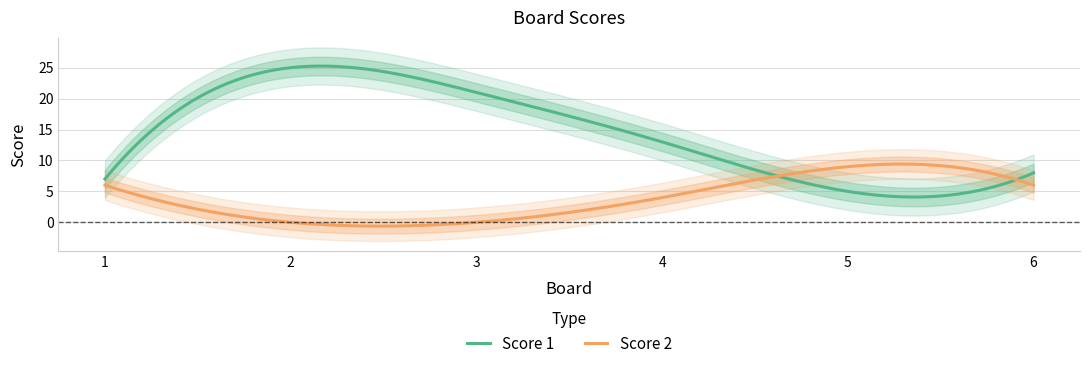

List the series in order of their overall mean, lowest first.

Score 2, Score 1